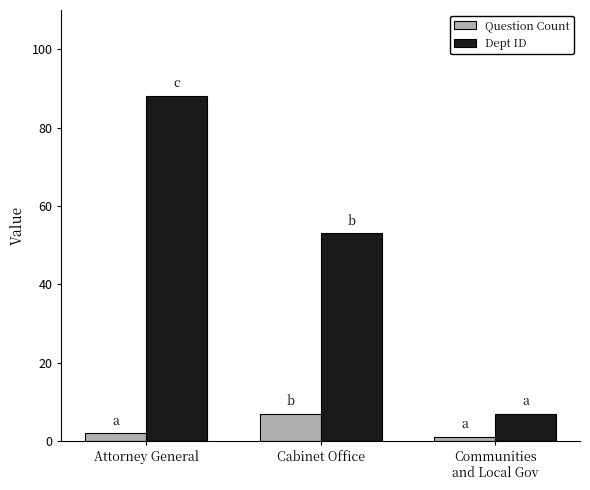

How many data points in Question Count are less than 2?

1